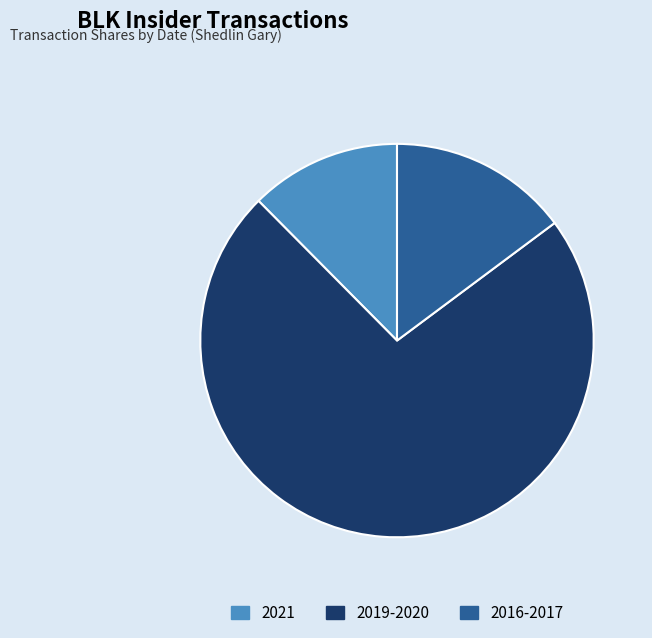

Does any single category account for the majority?

Yes